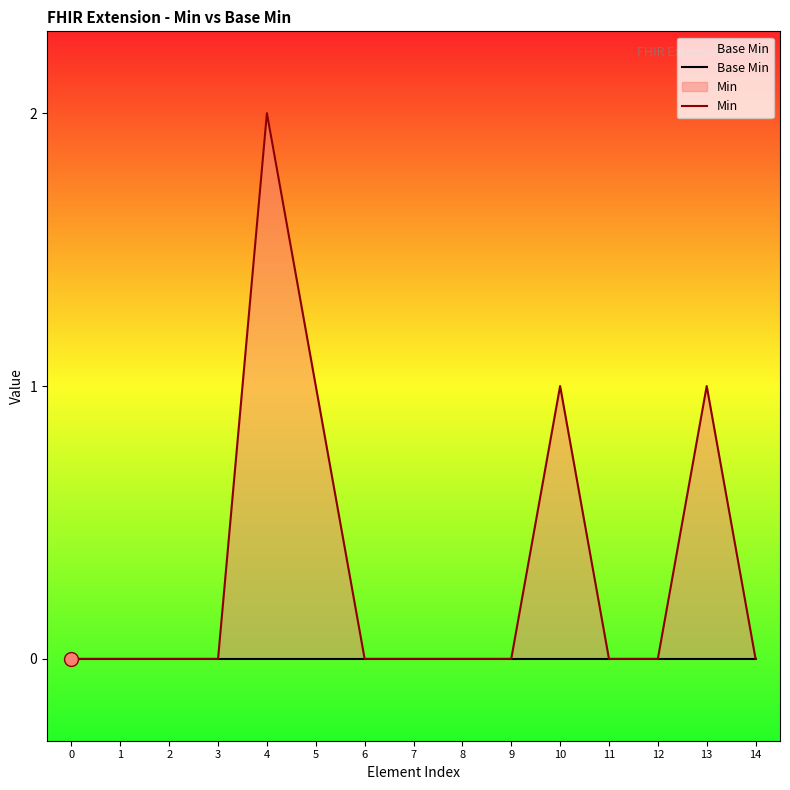

The value of Base Min at 8 is 0. True or false?

True